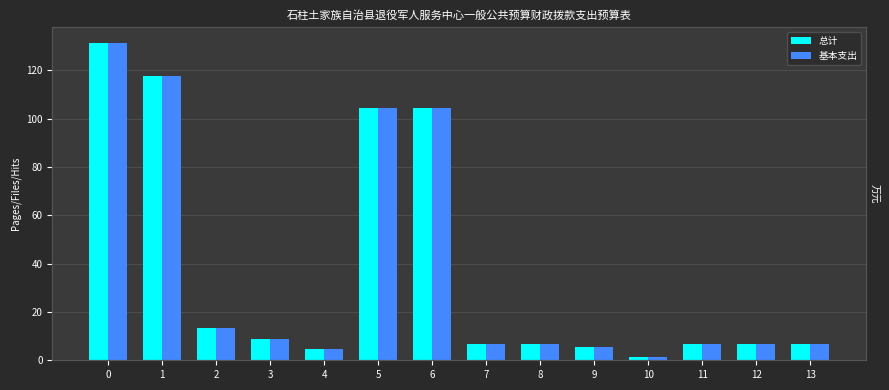

What is the maximum value shown in the chart?

131.3